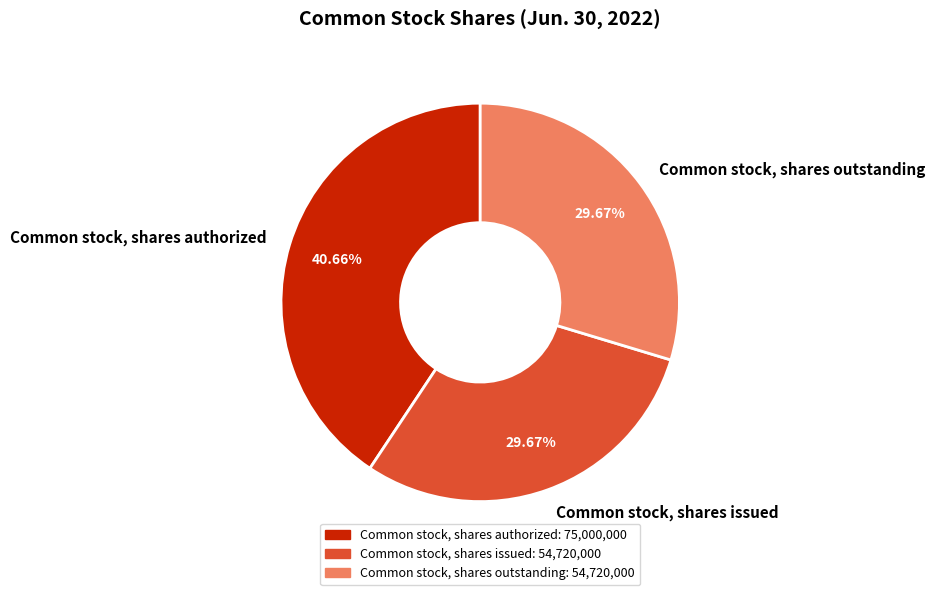

Combined, do Common stock, shares issued and Common stock, shares outstanding account for over 50%?

Yes